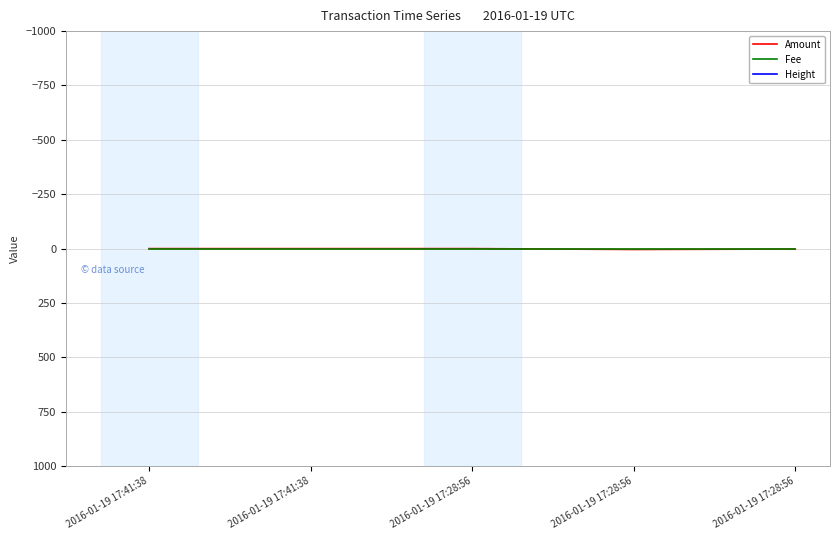

Which series ends up on top after the final intersection of Amount and Fee?

Amount